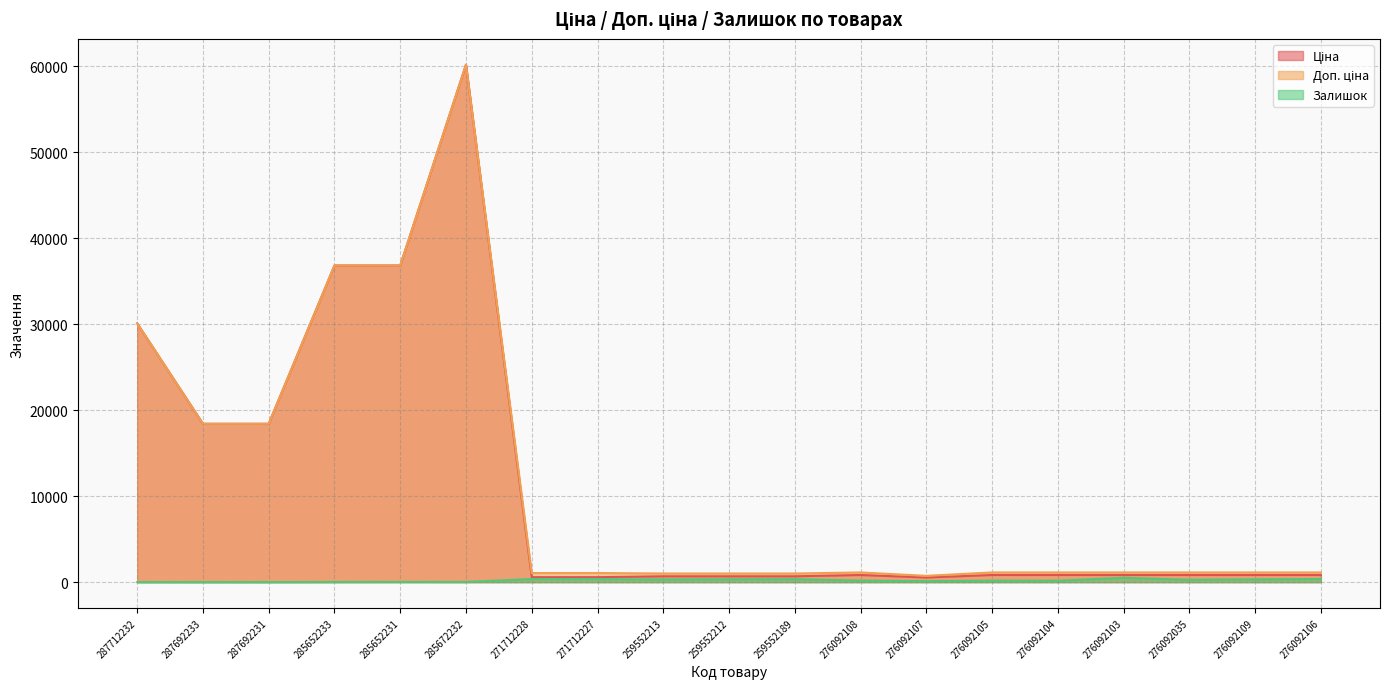

Between 285672232 and 276092104, which series saw the biggest shift?

Ціна